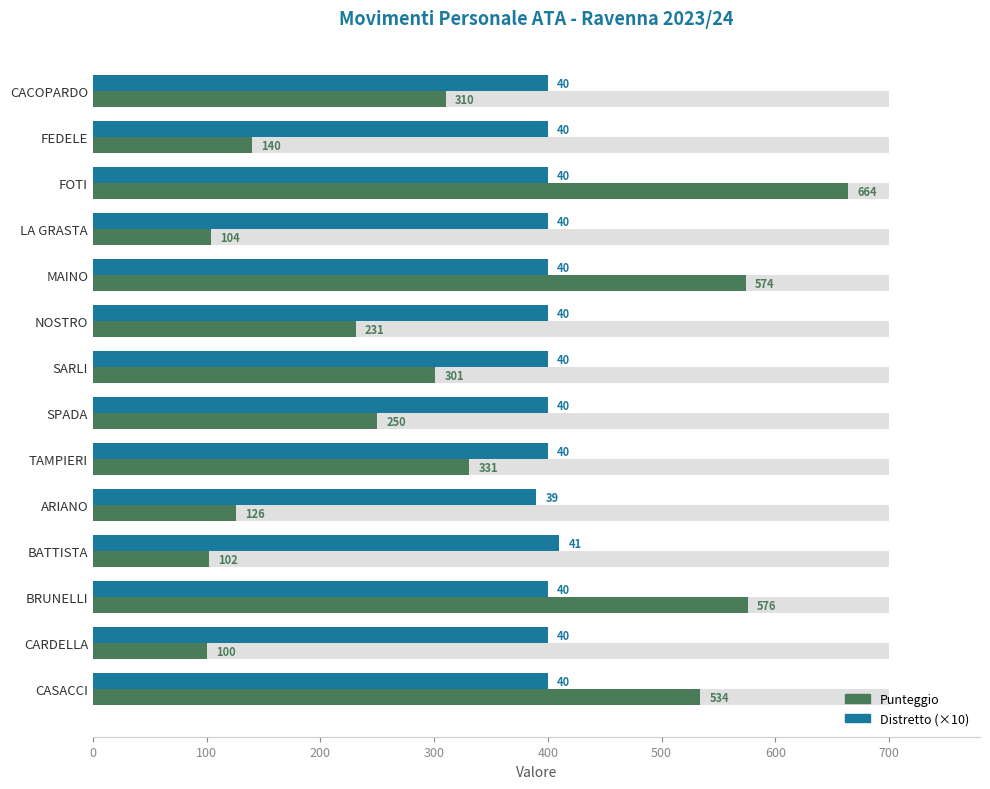

How many bars are there in each group?

2